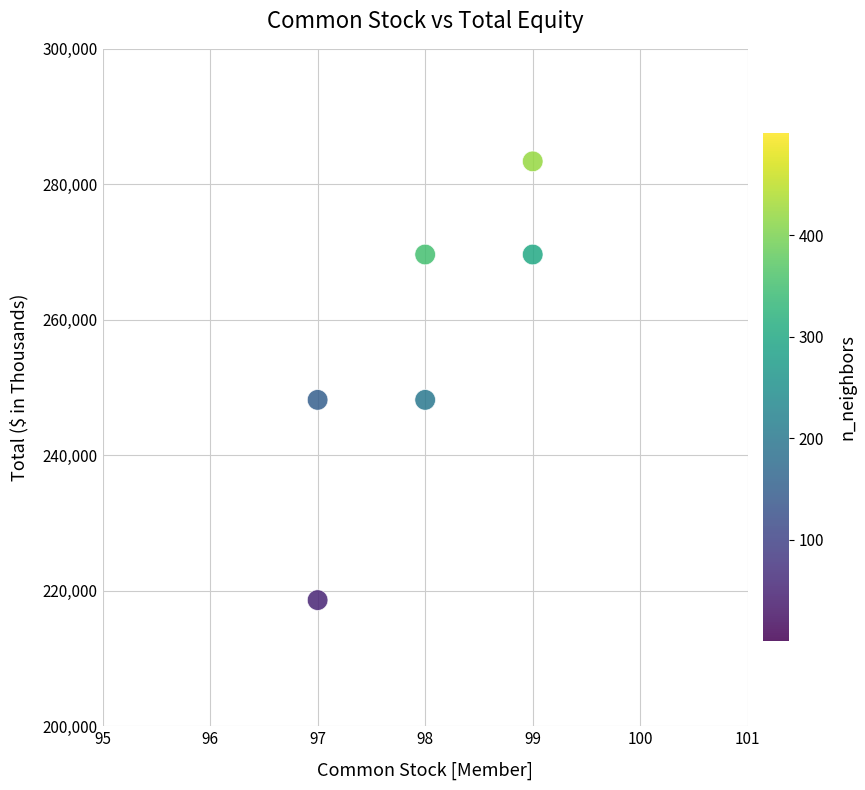

What is the average Y value?

256257